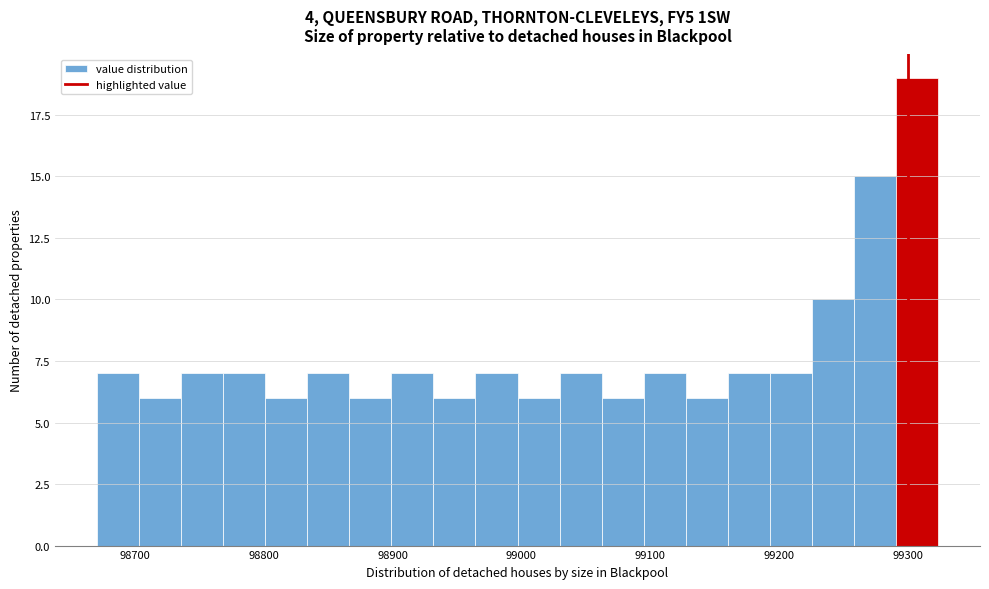

Around what value on the x-axis is the tallest bar? Give the approximate position of its centre, as read against the axis.

99310